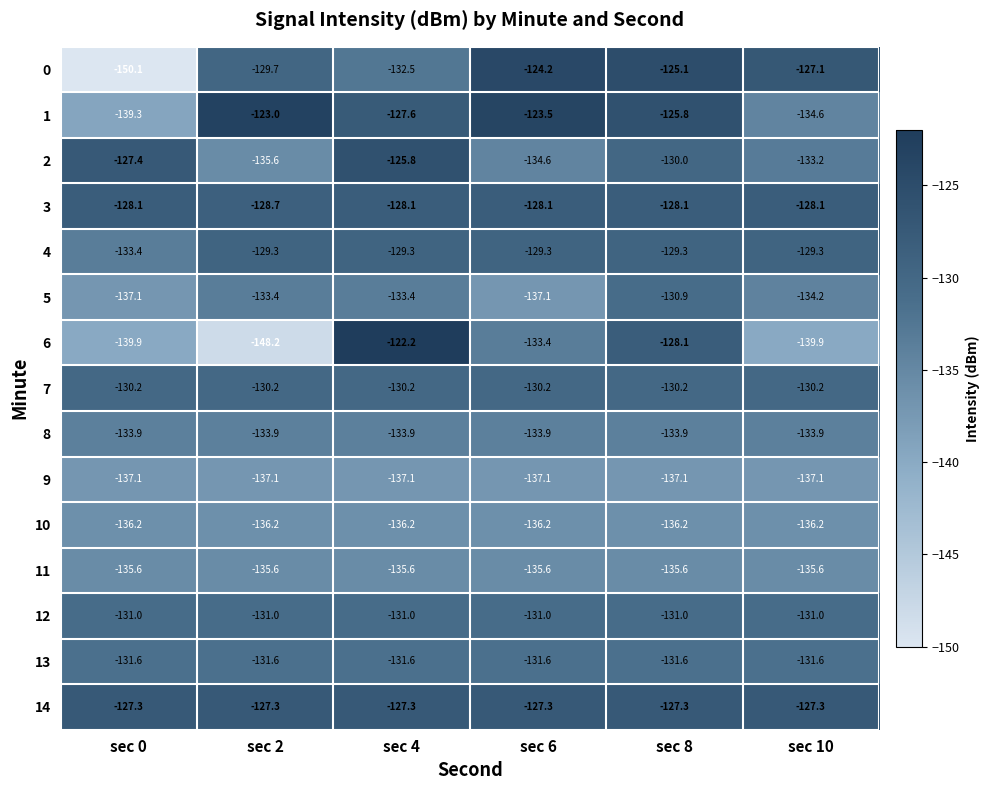

What is the minimum value for 2?

-135.6